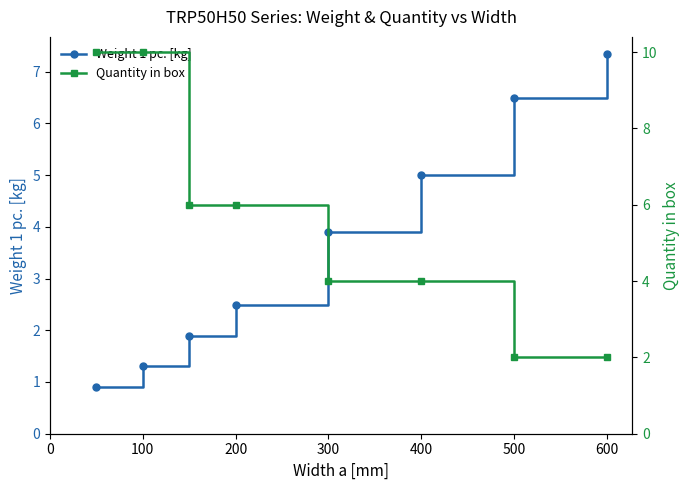

What is the difference between the second highest and minimum values in the Quantity in box series?

8.0